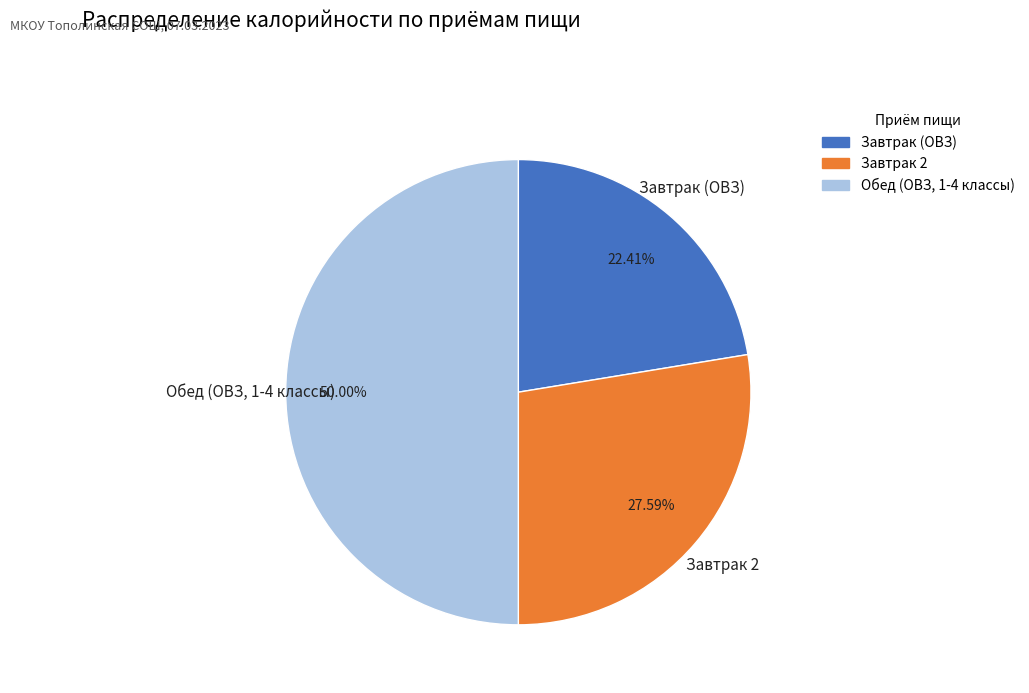

Which slice is the smallest?

Завтрак (ОВЗ)